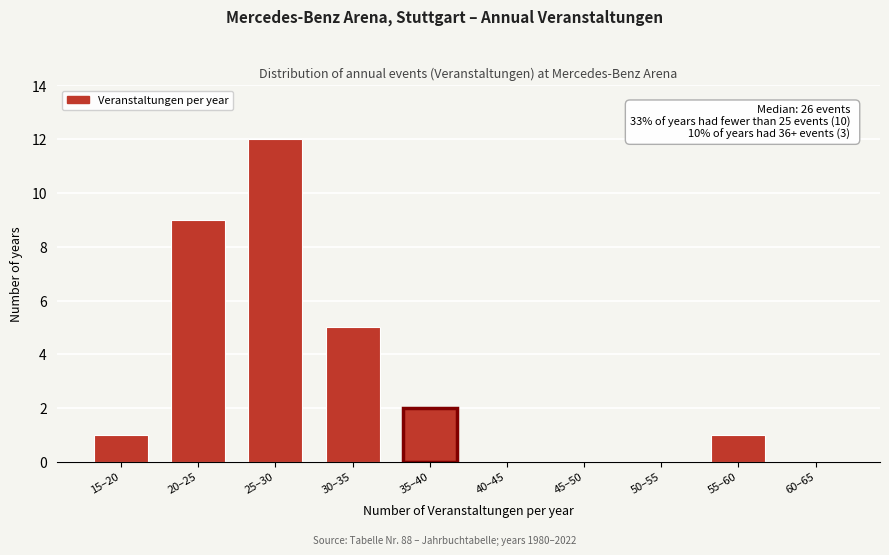

Reading right to left, extract all data points from this chart.

60–65=0	55–60=1	50–55=0	45–50=0	40–45=0	35–40=2	30–35=5	25–30=12	20–25=9	15–20=1